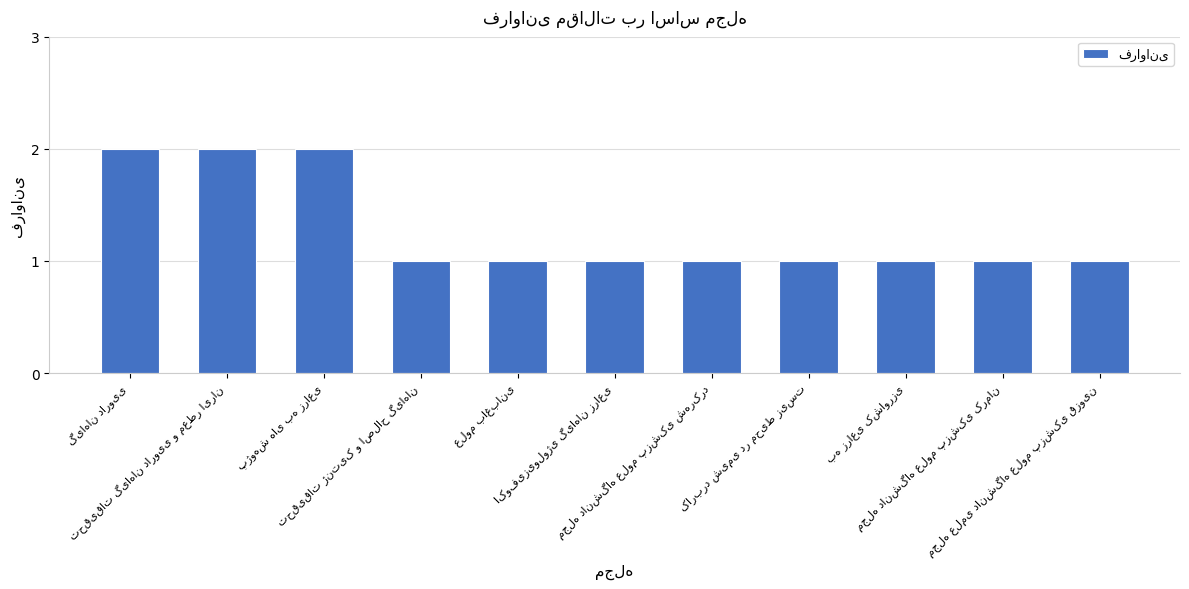

How many values are between 1 and 2?

11